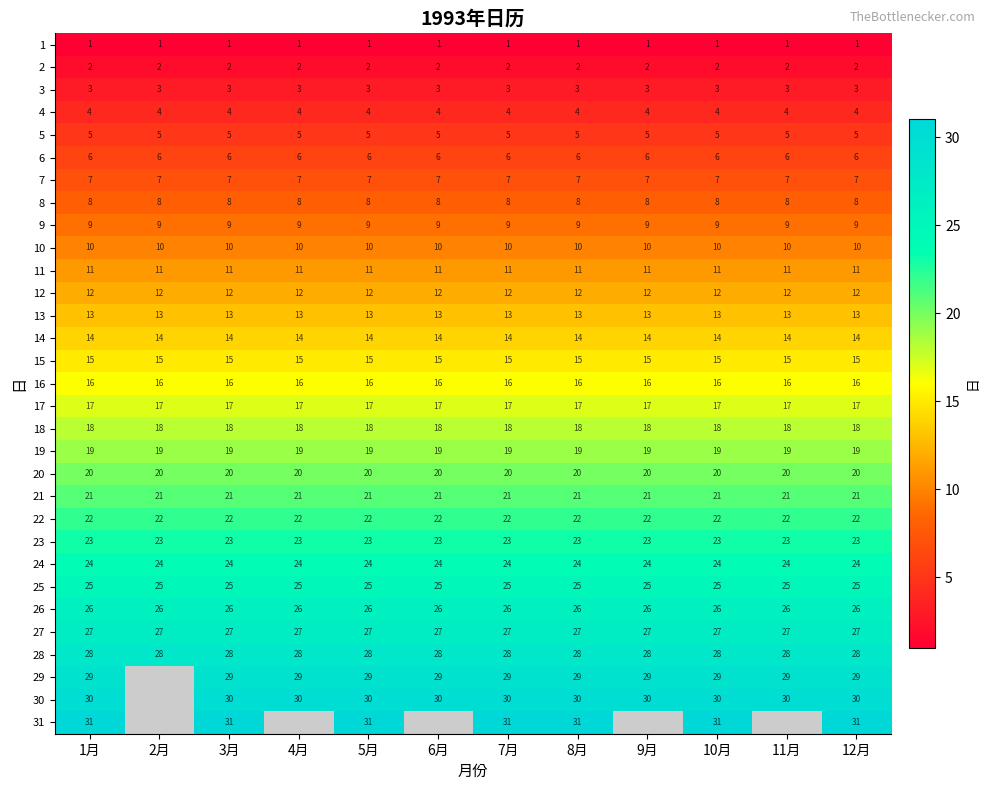

Is it true that 19 equals 29 at 1月?

False